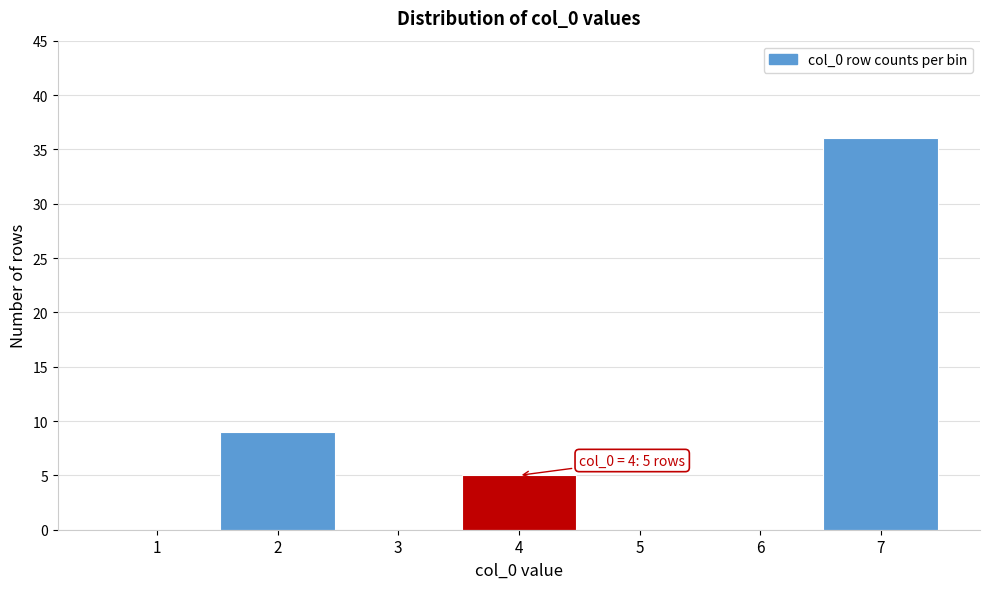

Reading left to right, list all the values displayed in this chart.

1=0	2=9	3=0	4=5	5=0	6=0	7=36